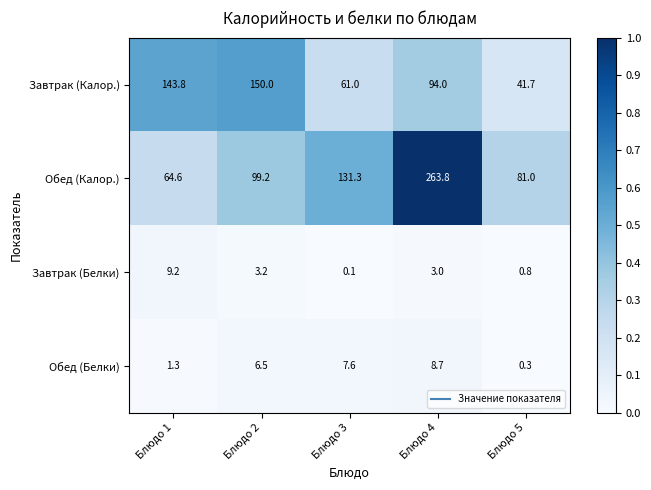

What is the minimum value for Обед (Калор.)?

64.6